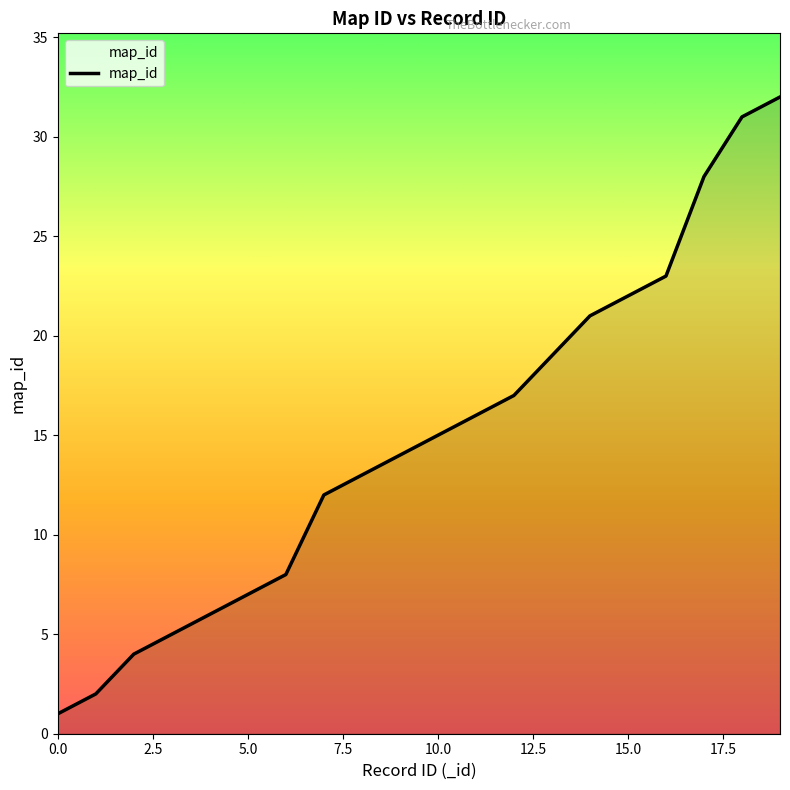

What is the greatest value displayed?

32